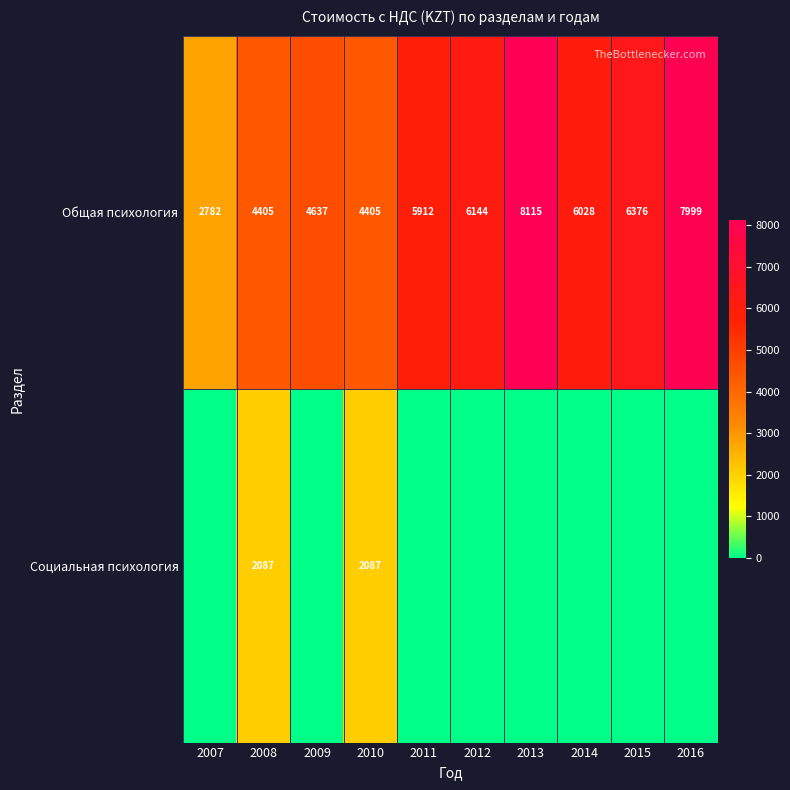

What is the sum of the Общая психология values at 2011 and 2013?

14027